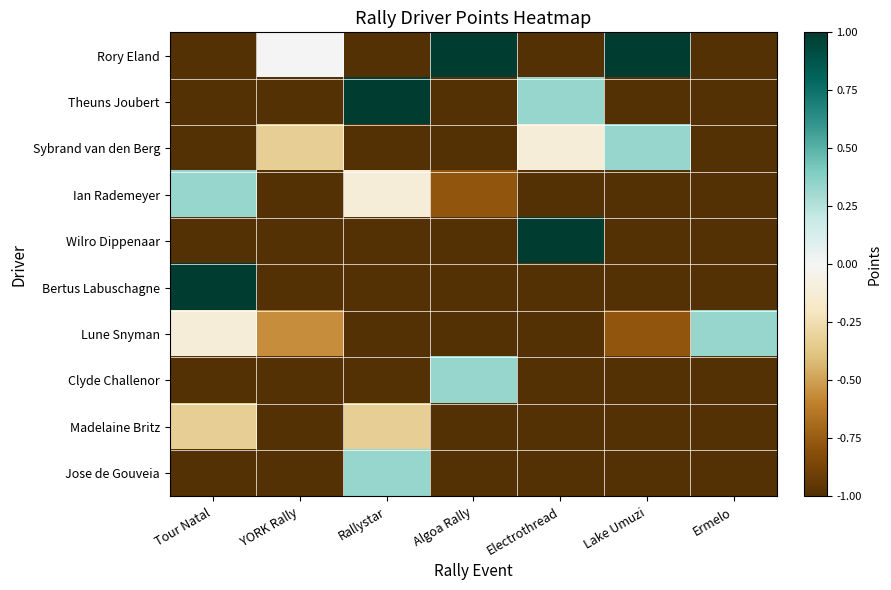

How many categories are shown in the chart?

7